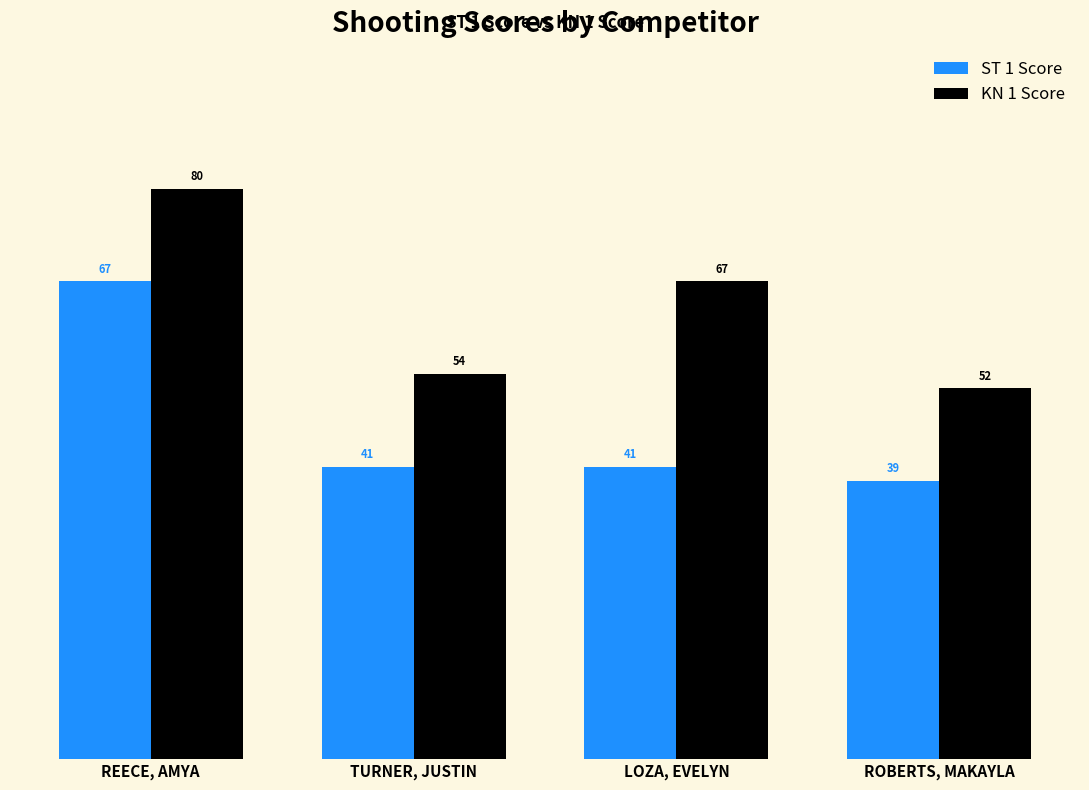

What is the average value of the KN 1 Score series?

63